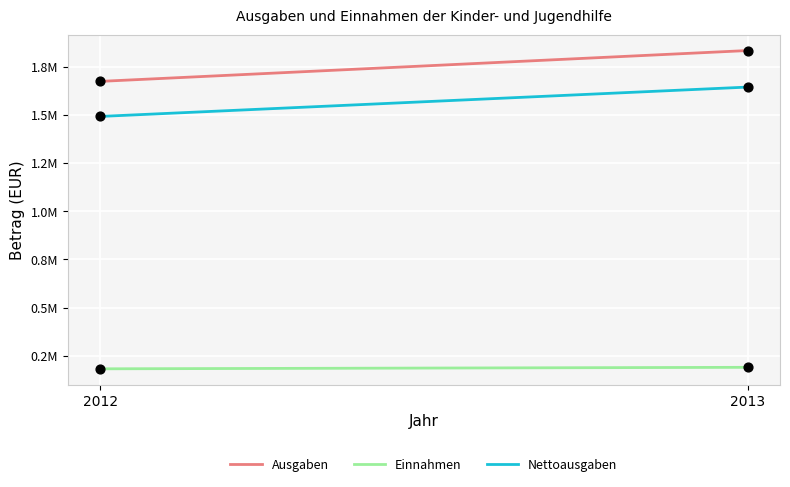

Is the value of Nettoausgaben at 2013 greater than the value of Ausgaben at 2013?

No